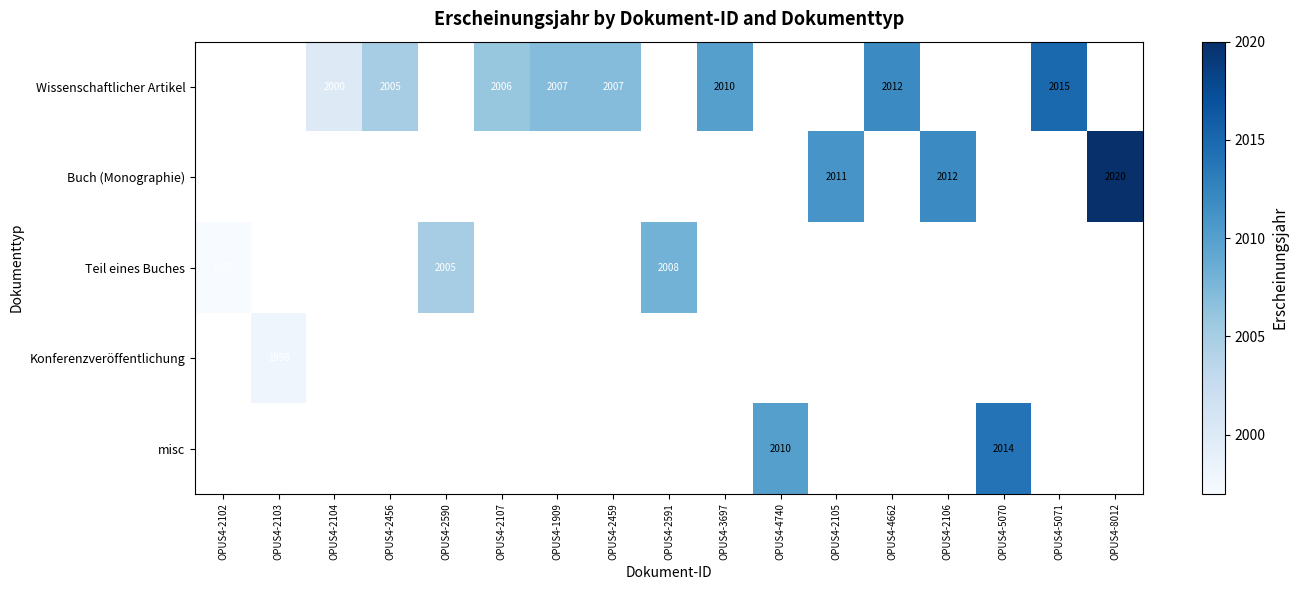

How many distinct data groups are displayed?

5